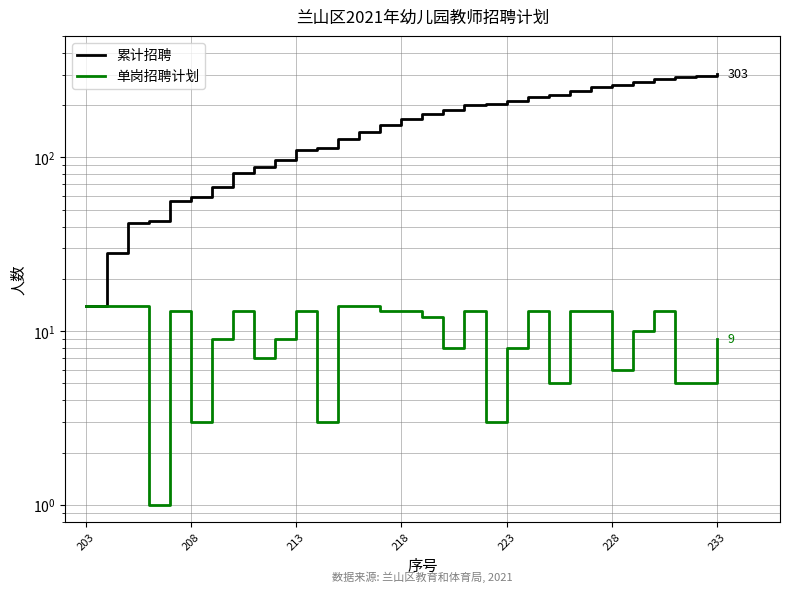

What is the difference between the 单岗招聘计划 values at 28 and 9?

4